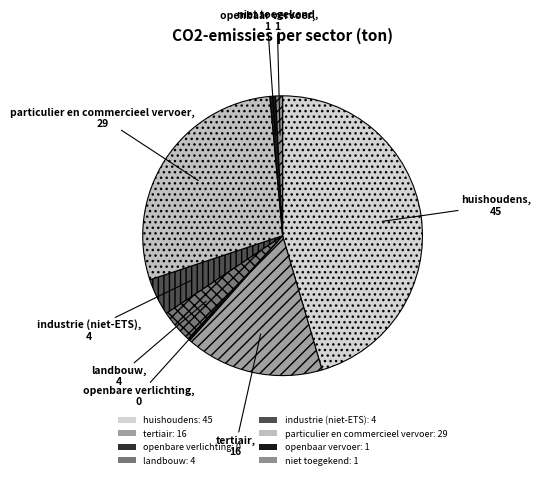

Rank the categories by value from highest to lowest.

huishoudens, particulier en commercieel vervoer, tertiair, industrie (niet-ETS), landbouw, niet toegekend, openbaar vervoer, openbare verlichting